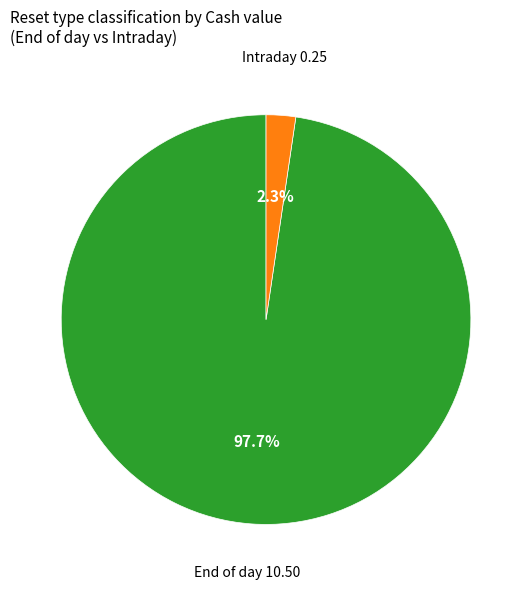

Does any single category account for the majority?

Yes